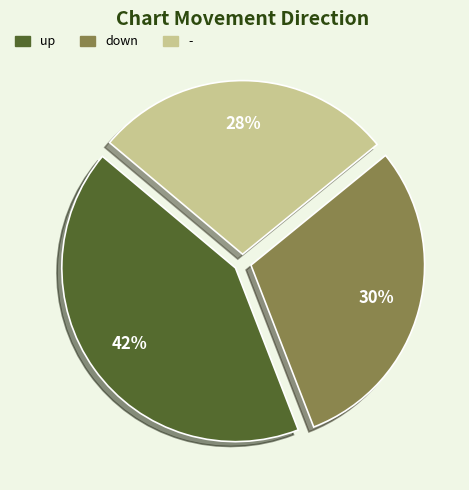

What percentage is the - slice, to the nearest percent?

28%